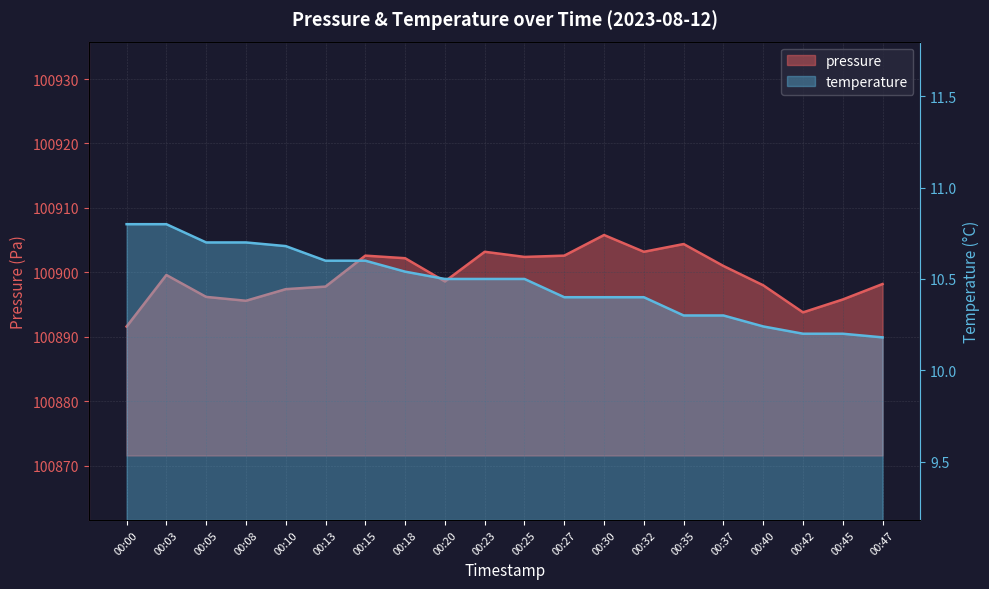

What is the value of the temperature point at the 10th from the left?

10.5